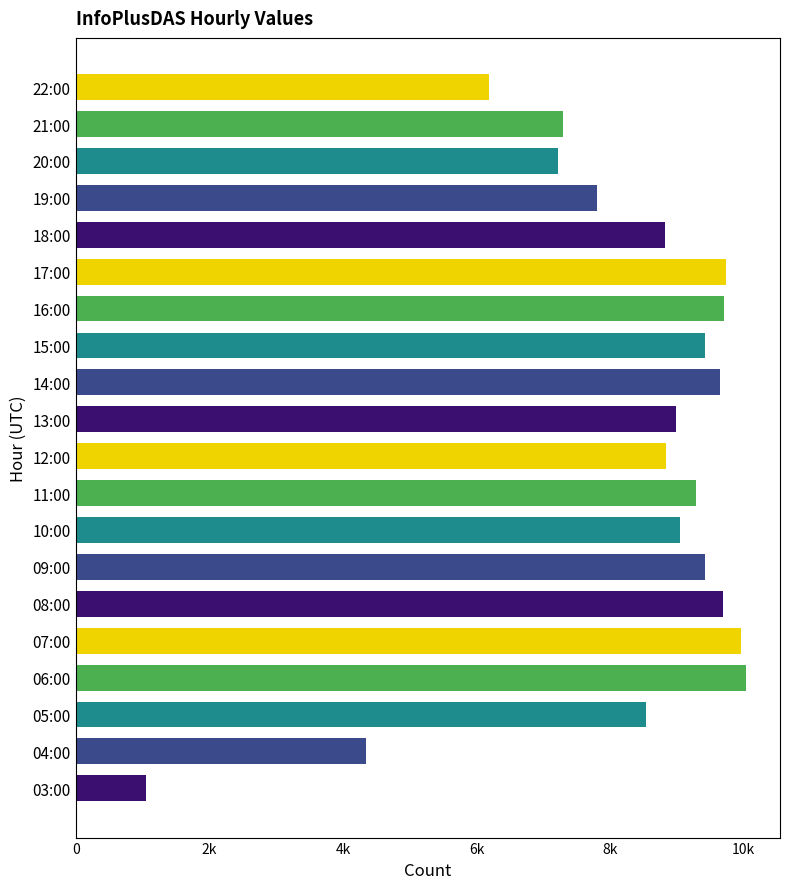

Are the bars horizontal?

Yes